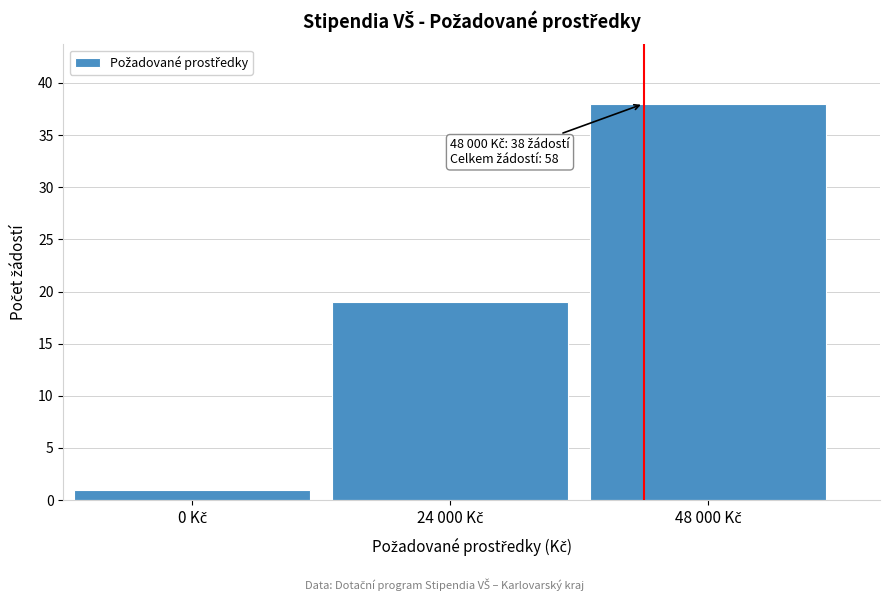

Reading right to left, extract all data points from this chart.

38	19	1